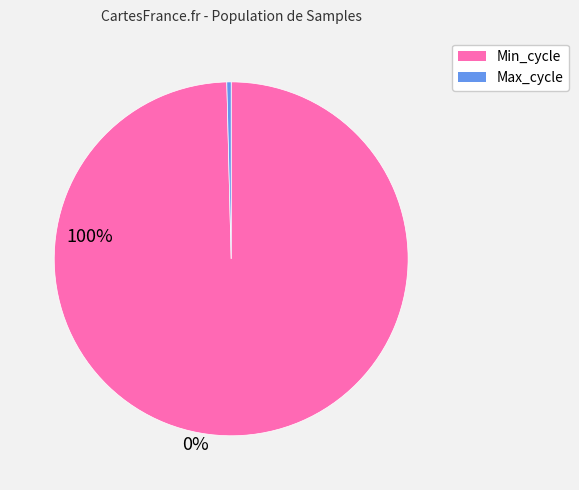

How many segments does this pie chart have?

2